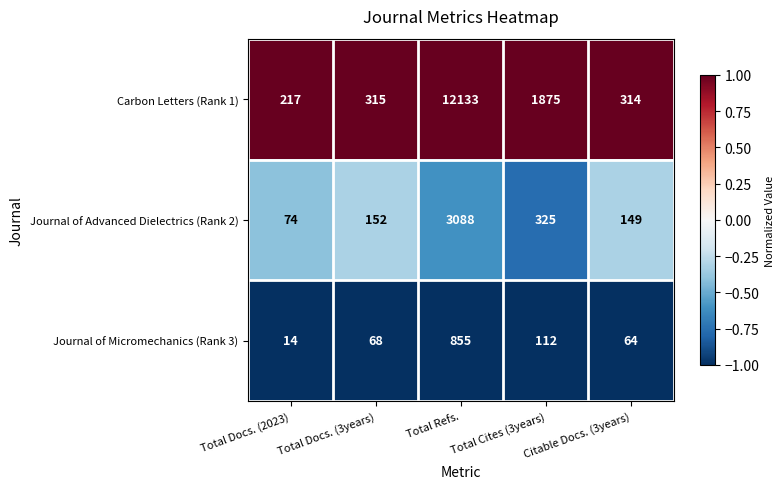

Rank the series by their average value, from highest to lowest.

Carbon Letters (Rank 1), Journal of Advanced Dielectrics (Rank 2), Journal of Micromechanics (Rank 3)